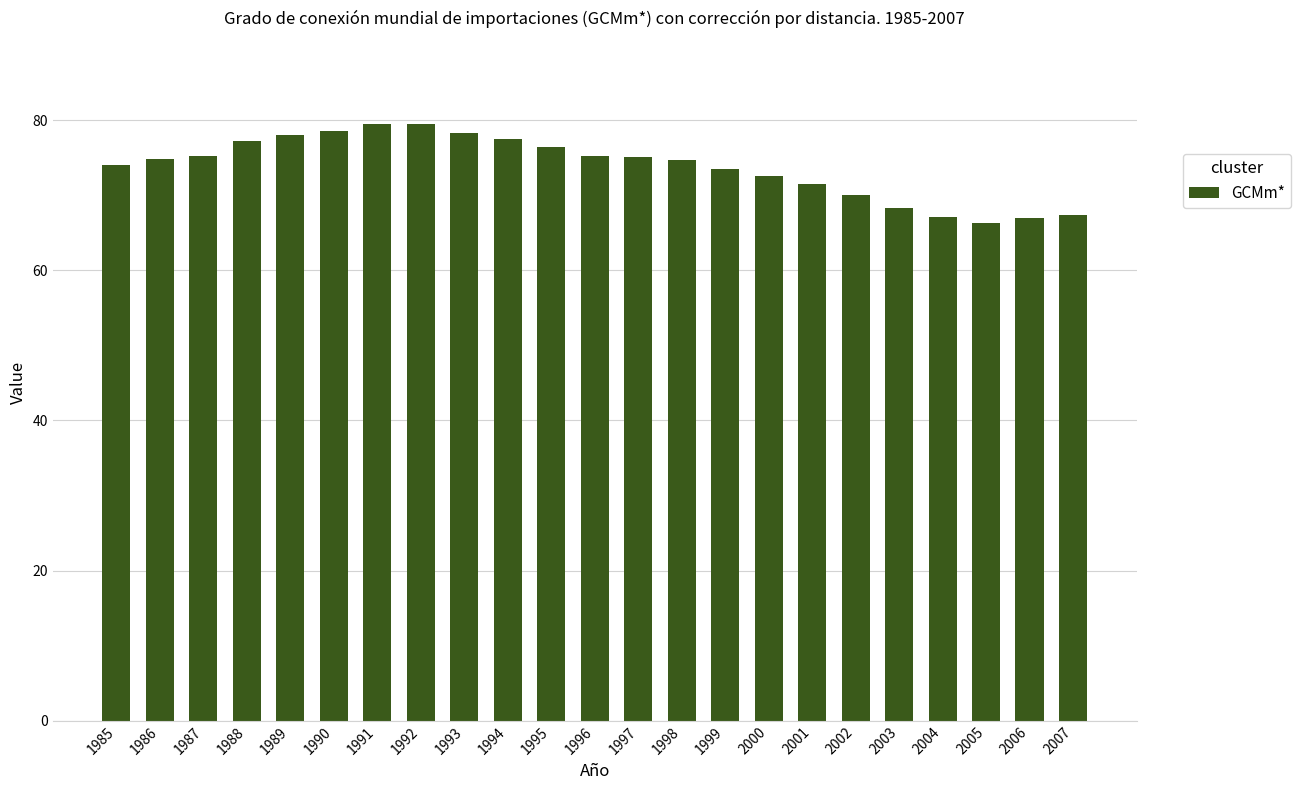

What is the change in value from 1993 to 1996?

-3.2